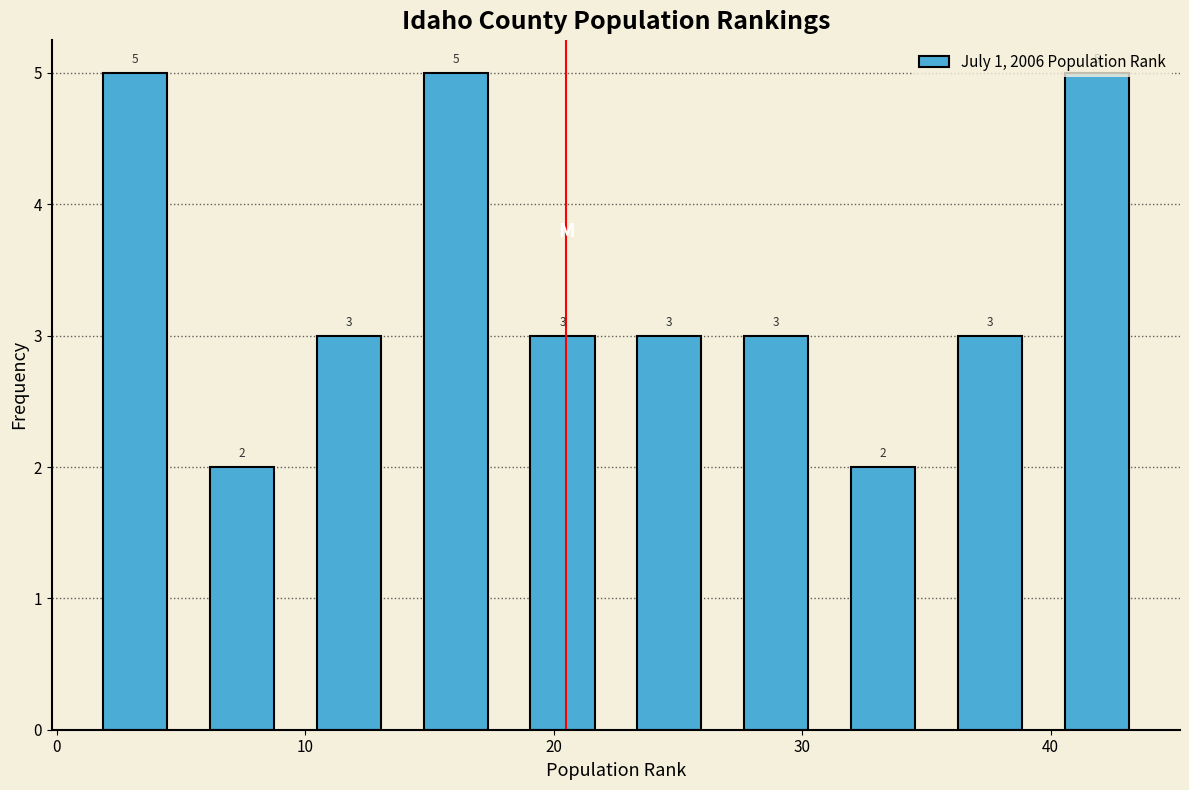

Reading left to right, transcribe this chart: for each bar, give the range it covers on the x-axis and its height. The bar edges are not printed on the chart, so give them approximately, as read against the axis.

1.0 to 5.3: 5
5.3 to 9.6: 2
9.6 to 13.9: 3
13.9 to 18.2: 5
18.2 to 22.5: 3
22.5 to 26.8: 3
26.8 to 31.1: 3
31.1 to 35.4: 2
35.4 to 39.7: 3
39.7 to 44.0: 5